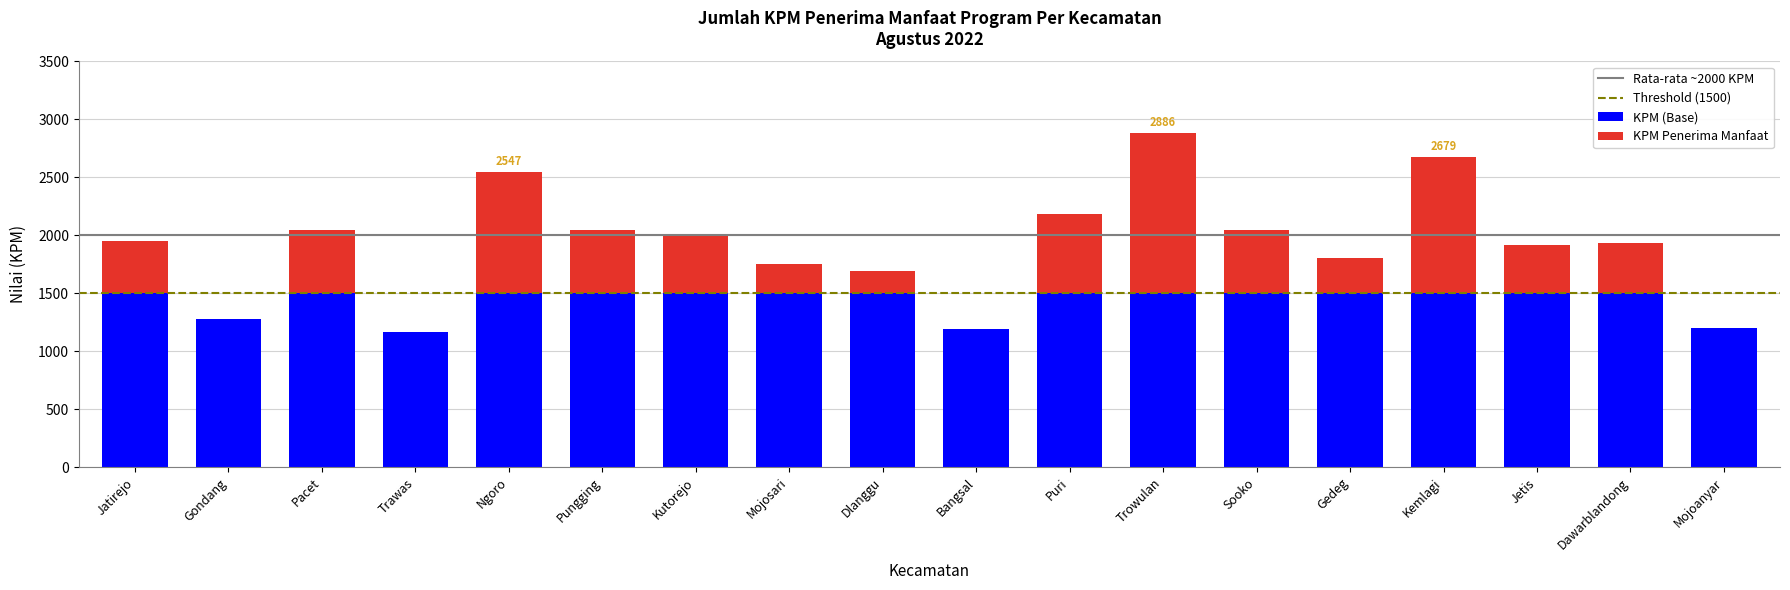

What is the sum of the KPM (Base) values at Pacet and Puri?

3000